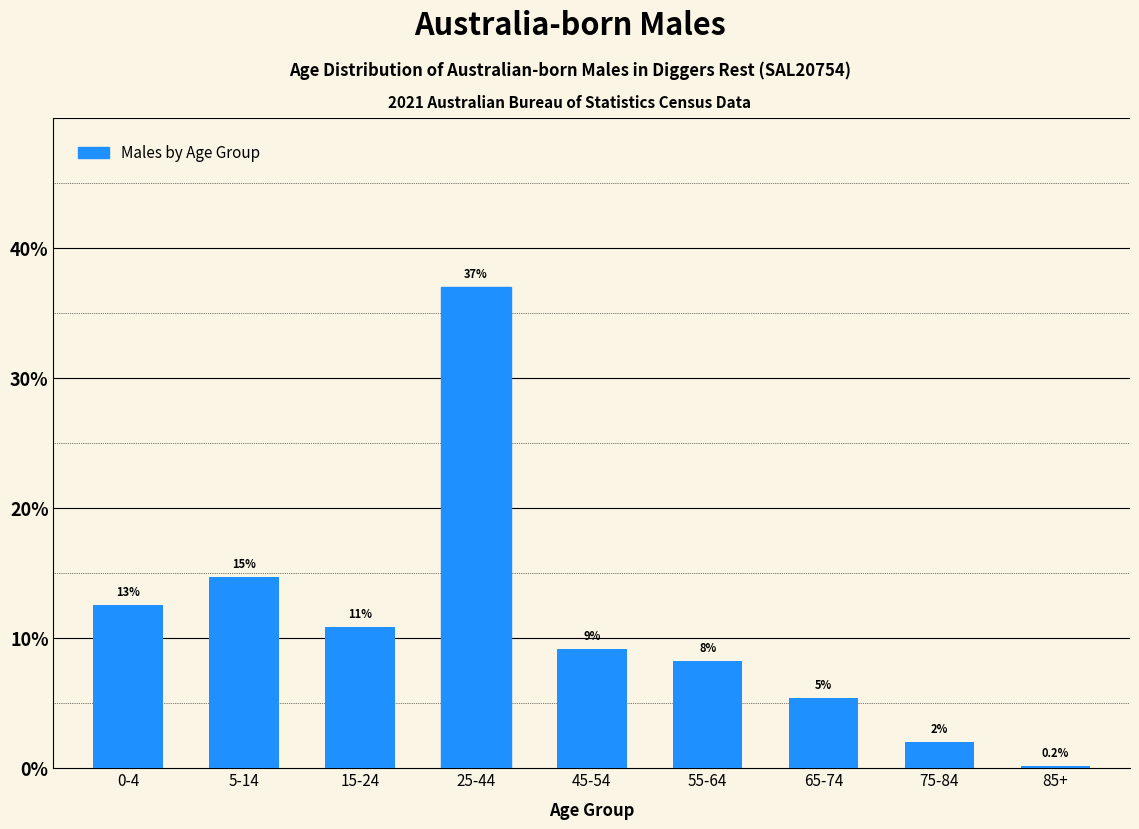

How many bars are there in total?

9